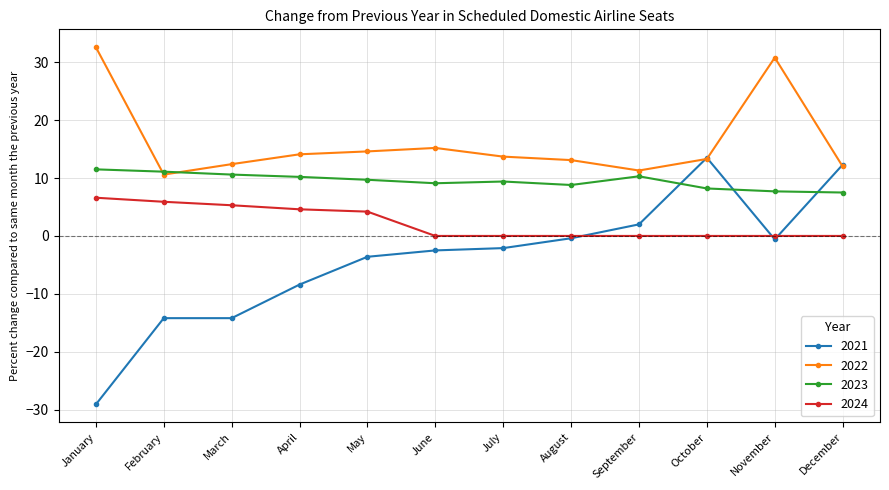

Where is the first local minimum for 2022?

February